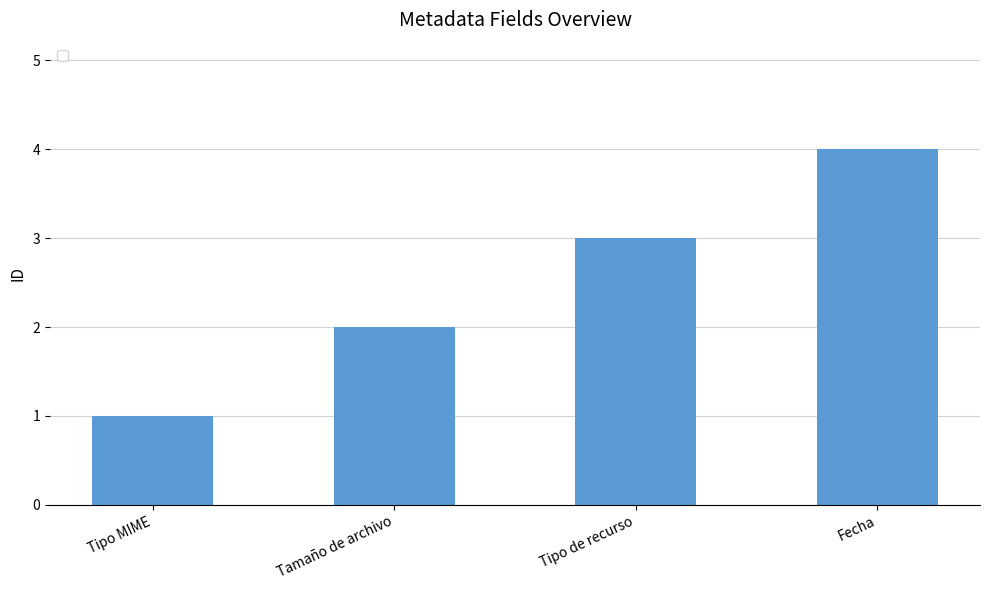

What is the difference between the maximum and minimum values?

3